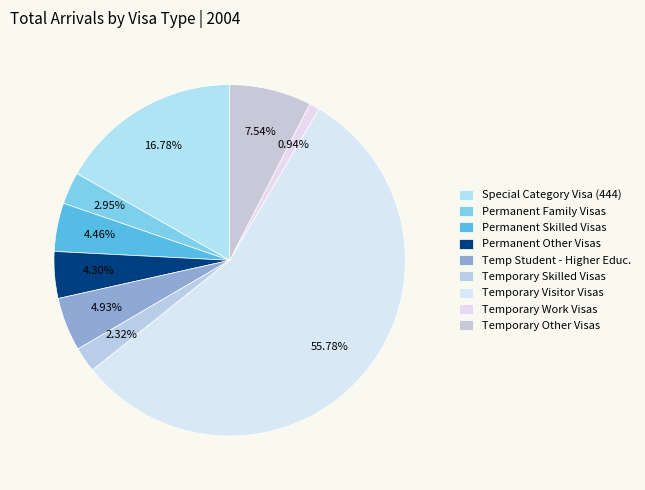

What is the smallest slice in the pie chart?

Temporary Work Visas